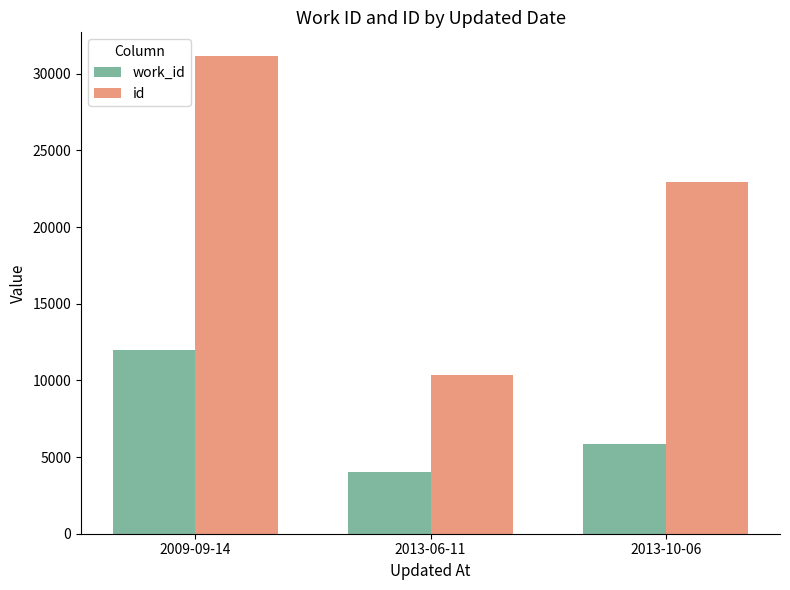

How many data points does each series have?

3